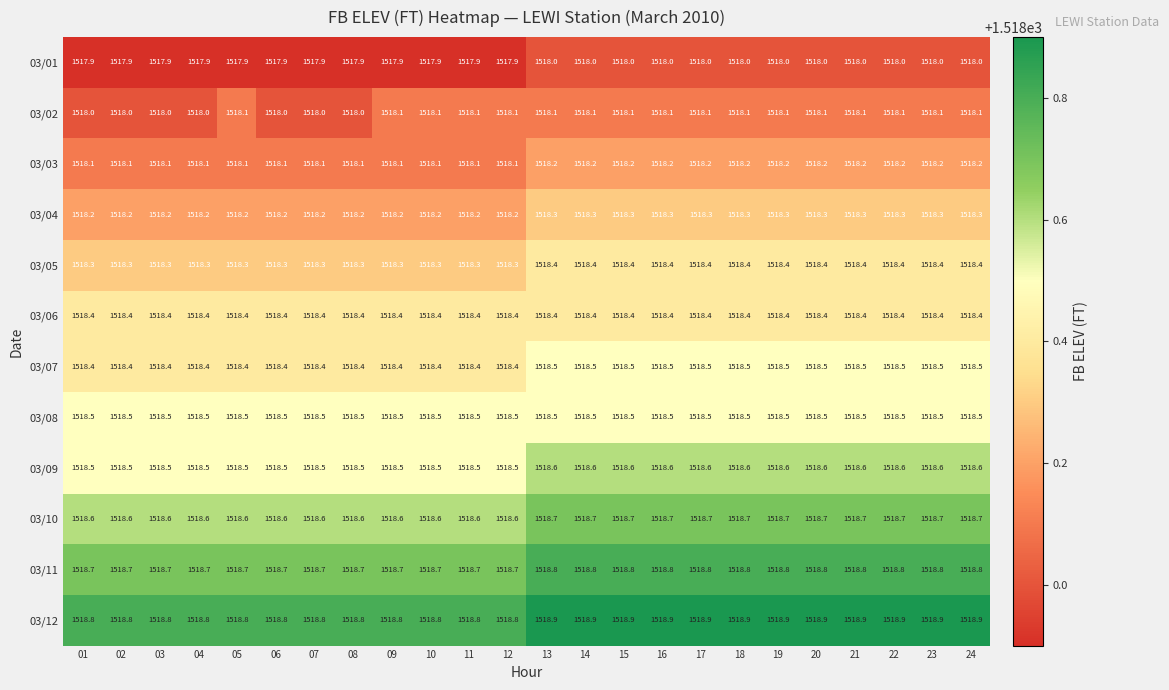

What is the total value across all series at 19?

18221.4